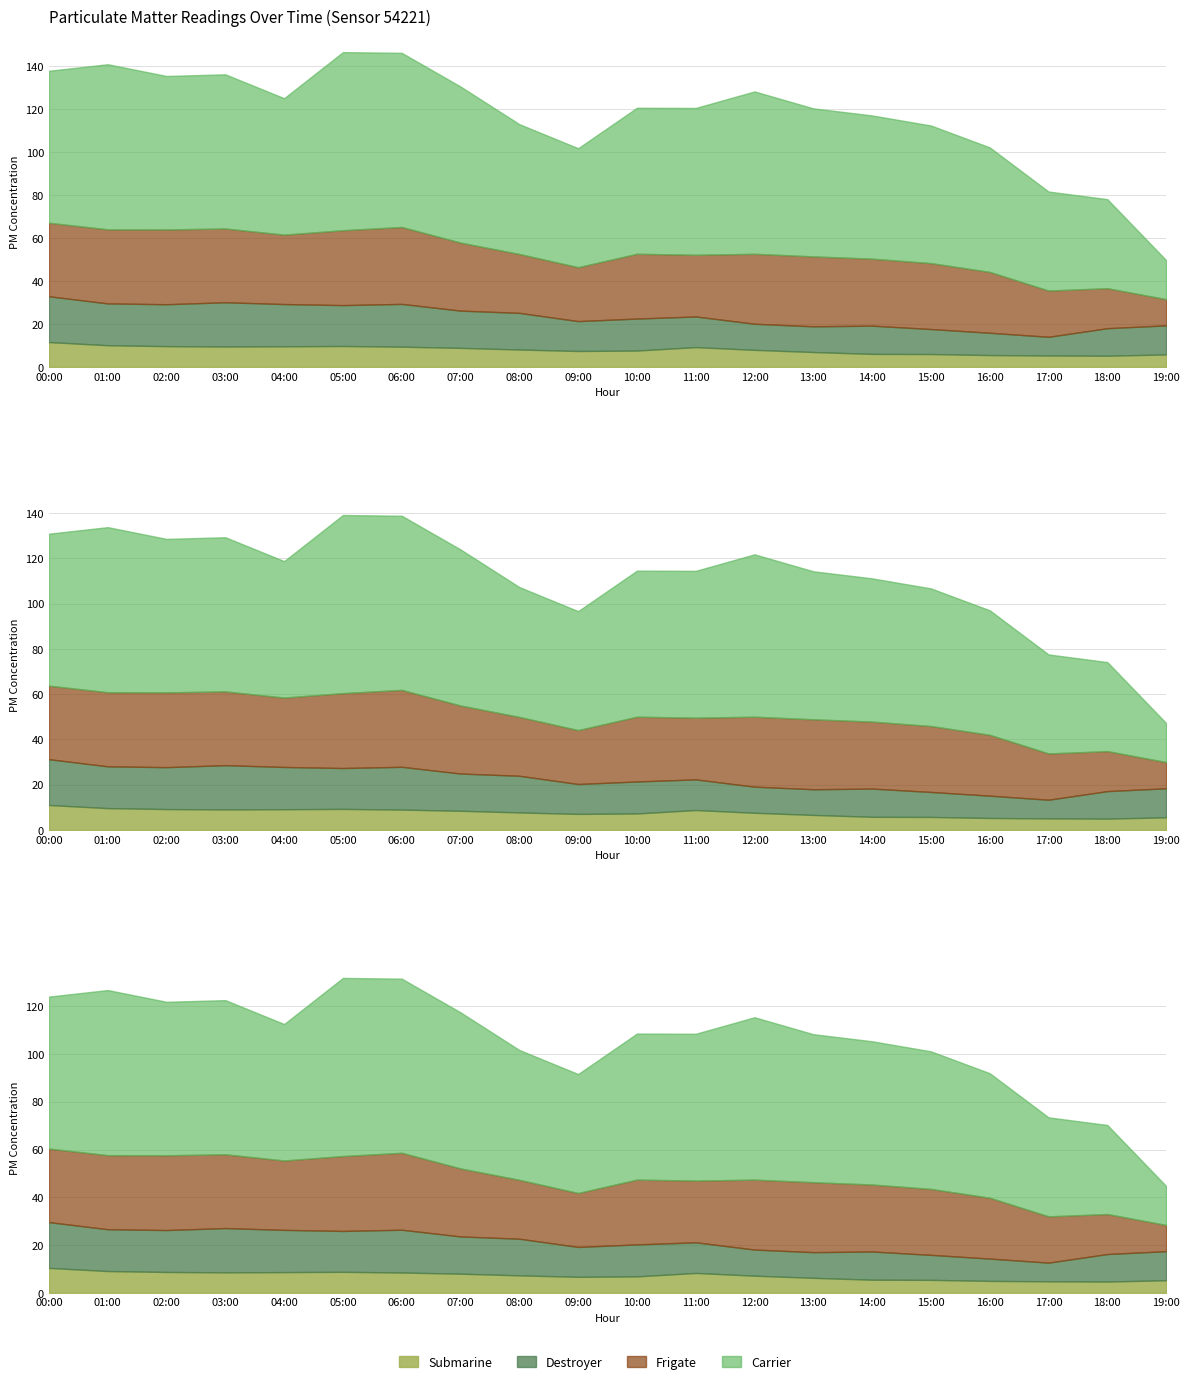

Is it true that P1 equals 81.1 at 09:00?

False